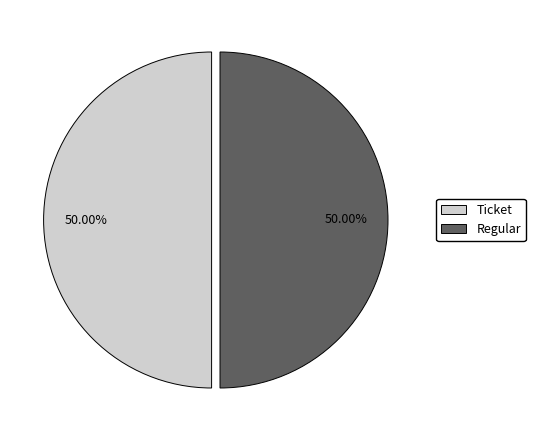

Do Regular and Ticket together represent more than half of the pie?

Yes